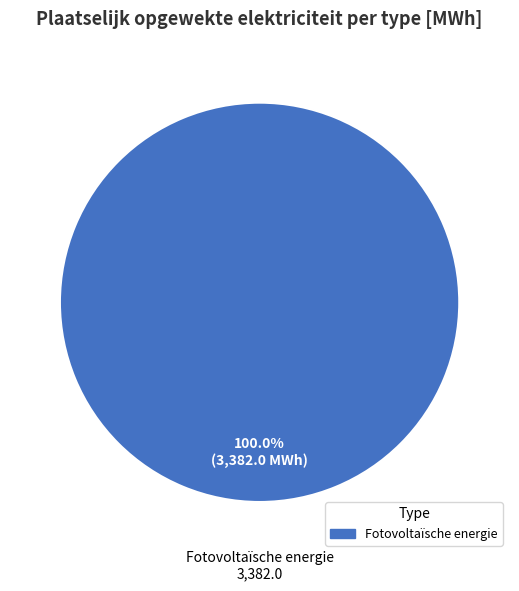

Is there any slice that represents more than half of the pie?

Yes